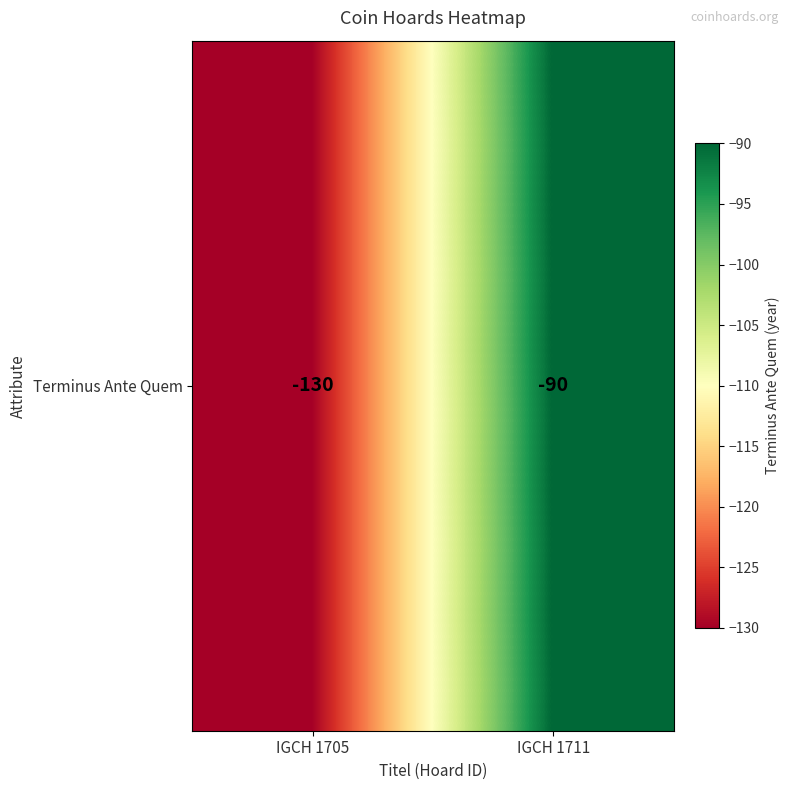

True or false: the data shows -147 at IGCH 1711.

False